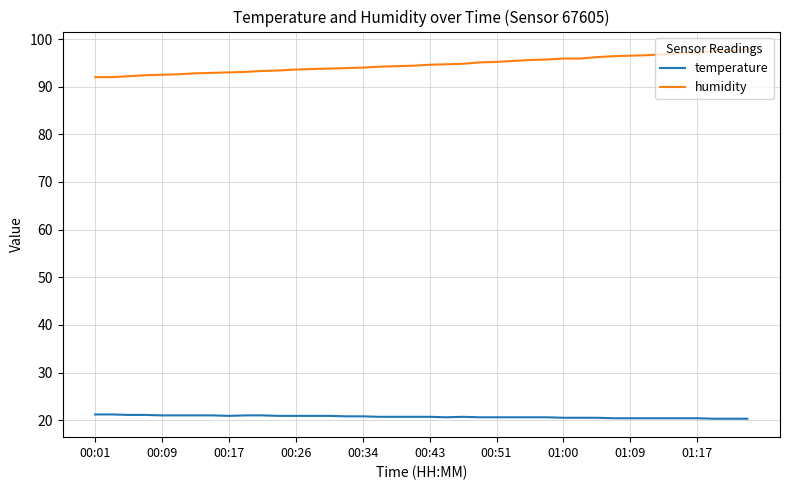

Which series has the largest range (max minus min)?

humidity